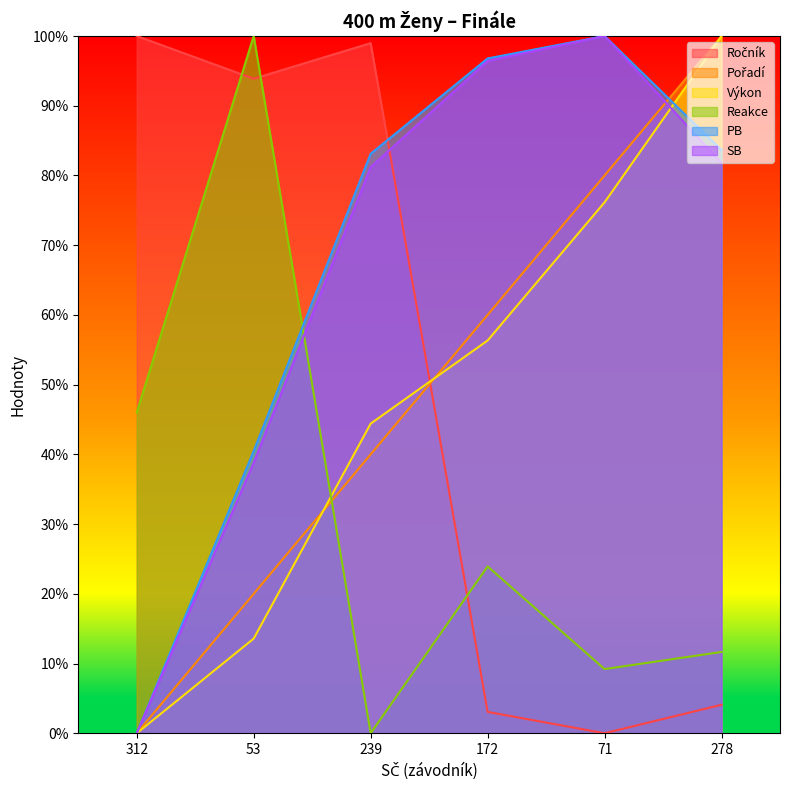

At 53, list the series in order from largest to smallest.

Reakce, Ročník, PB, SB, Pořadí, Výkon